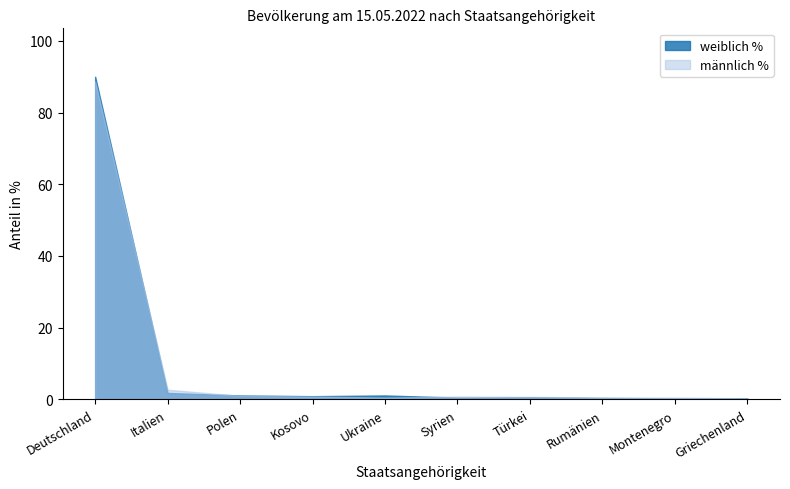

The weiblich % series shows 1.8 at Italien. True or false?

True